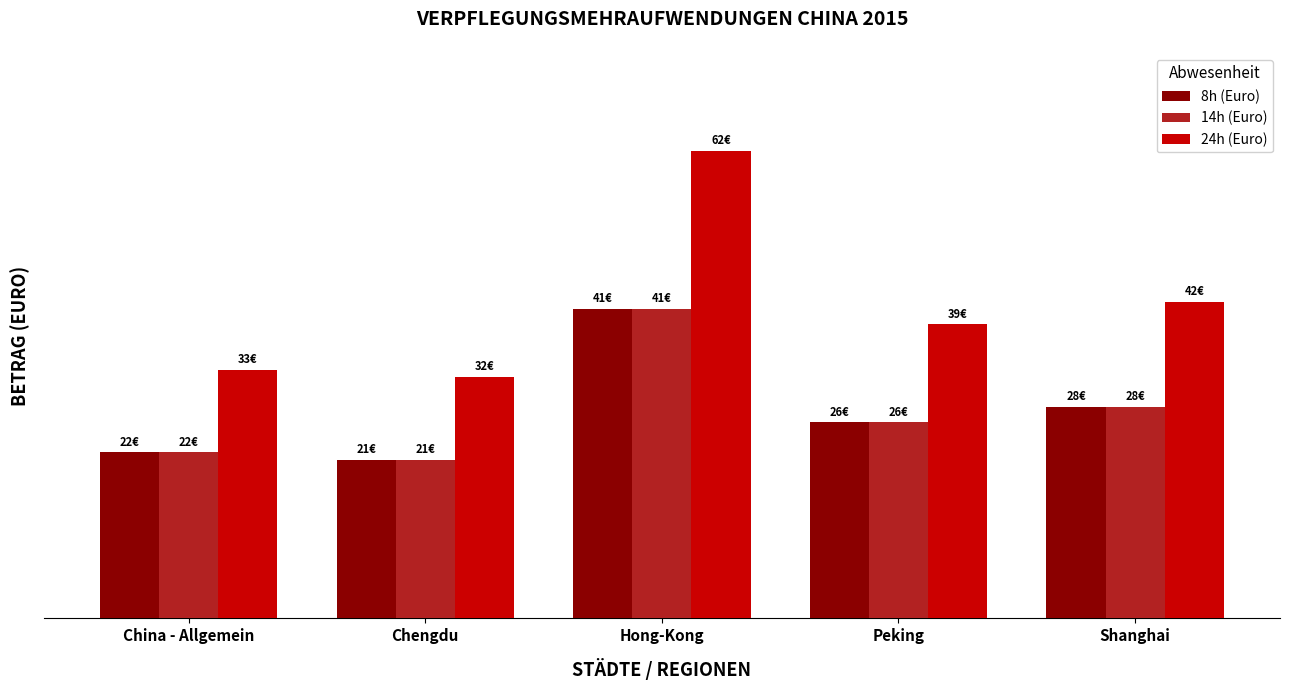

What are all the series names shown in the legend?

8h (Euro), 14h (Euro), 24h (Euro)